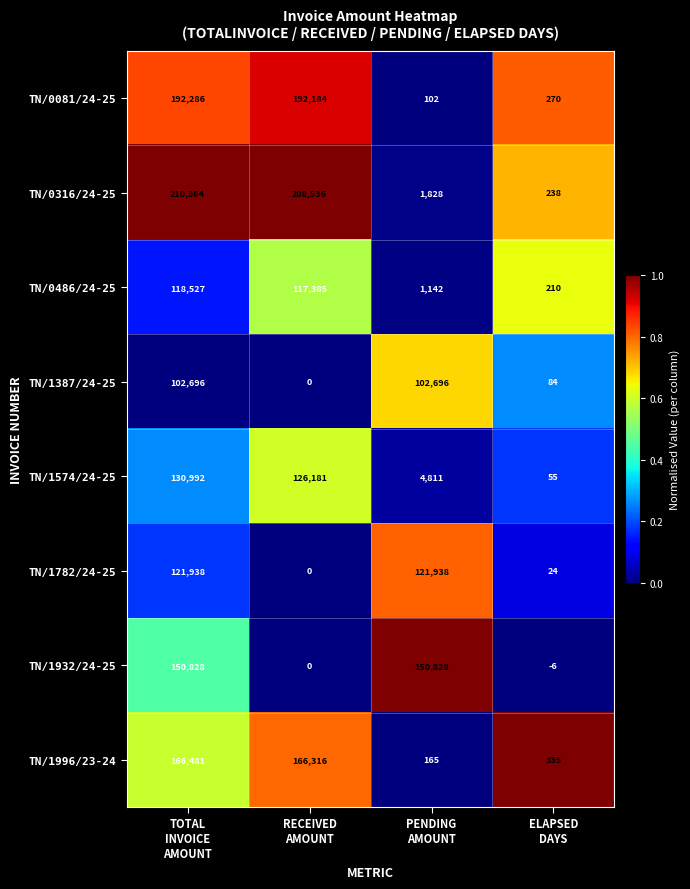

Which series has the largest range (max minus min)?

TN/0316/24-25